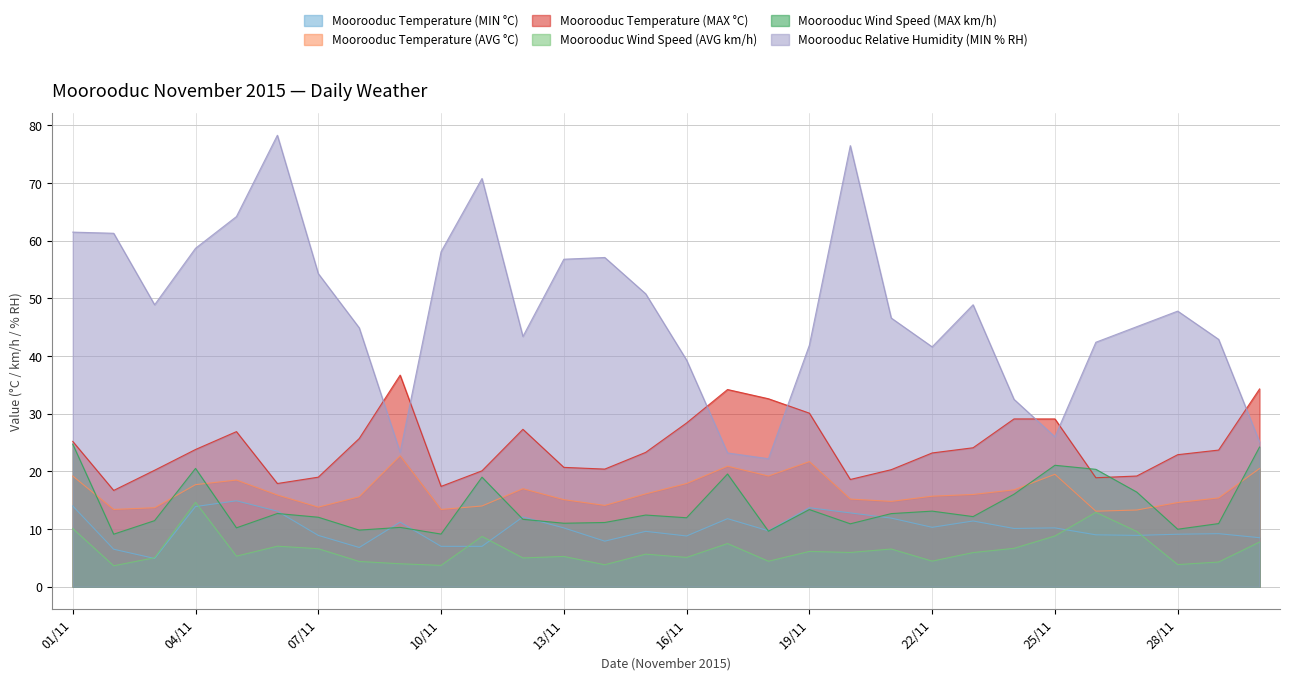

What position from the right is 19/11?

12